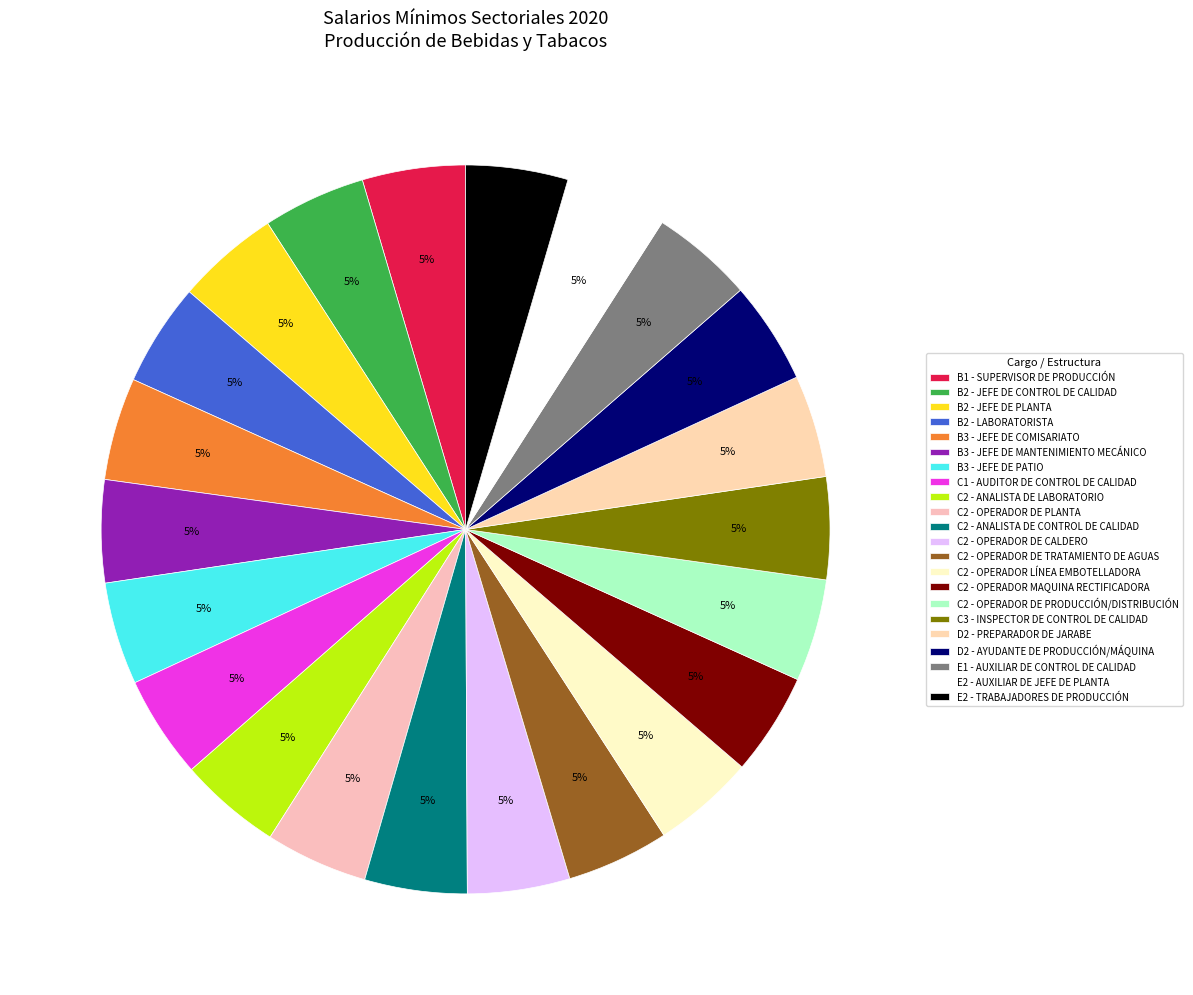

Count the number of slices in the pie.

22